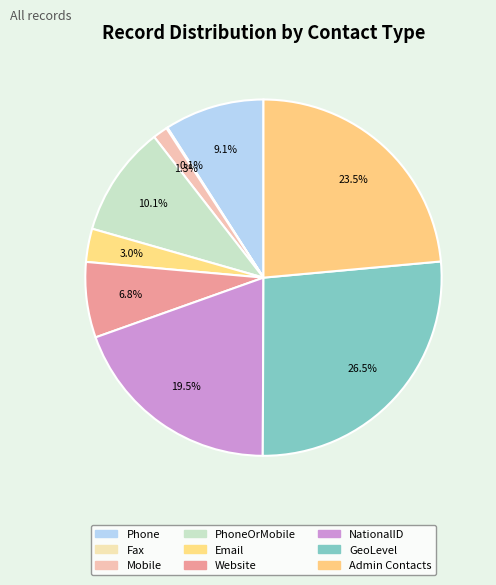

Is there a majority slice in this chart?

No